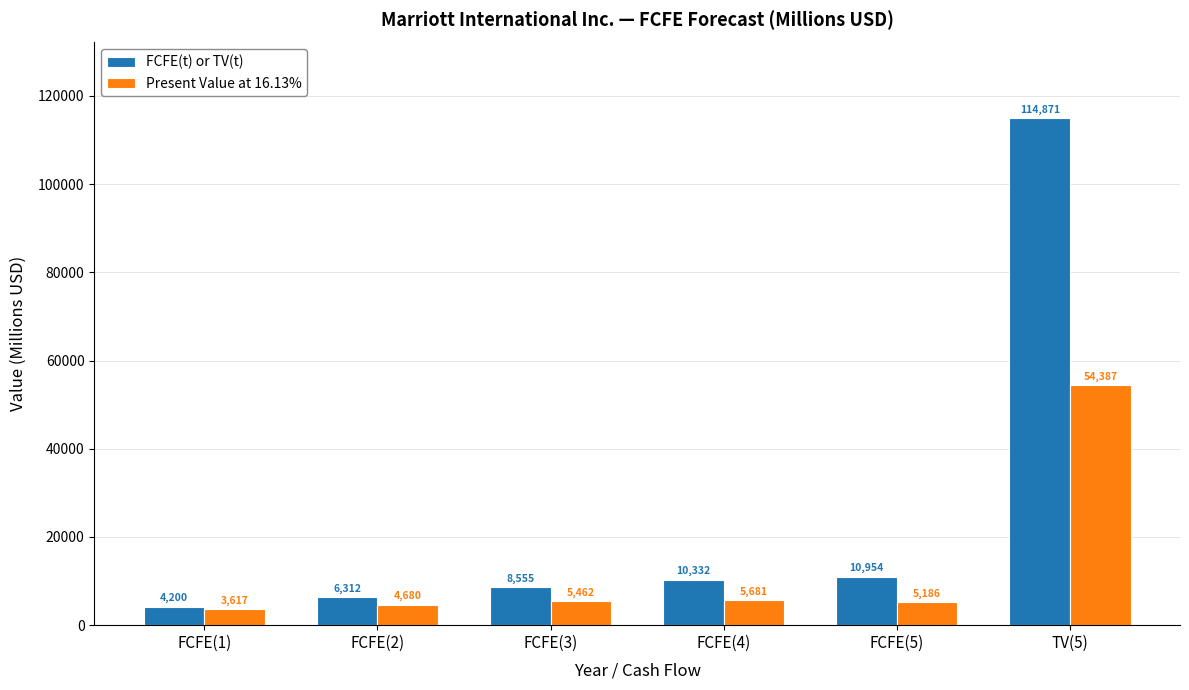

Are the bars grouped side by side (vs. stacked)?

Yes